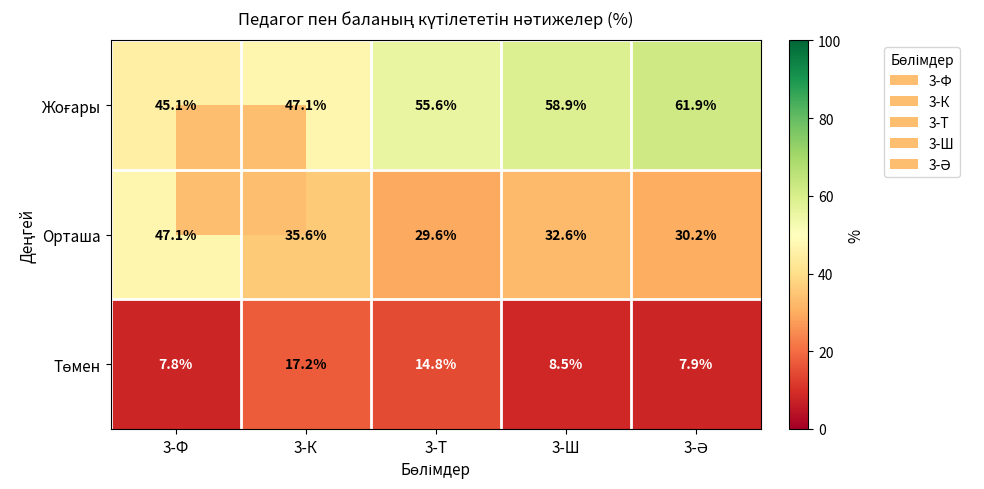

Where does the Орташа series first go above 32?

3-Ф